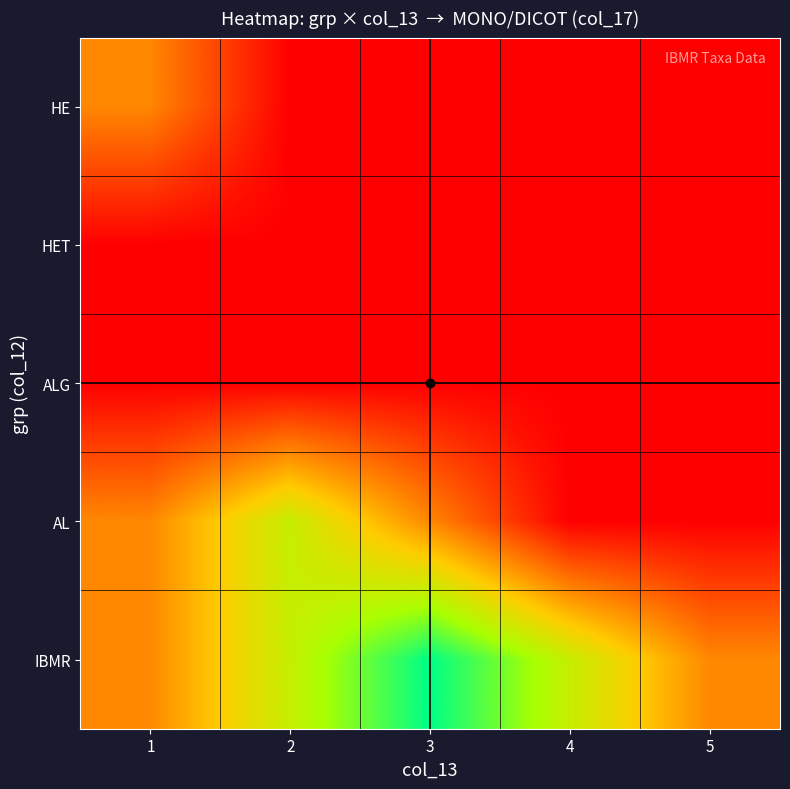

Which category has the lowest value across all series?

2